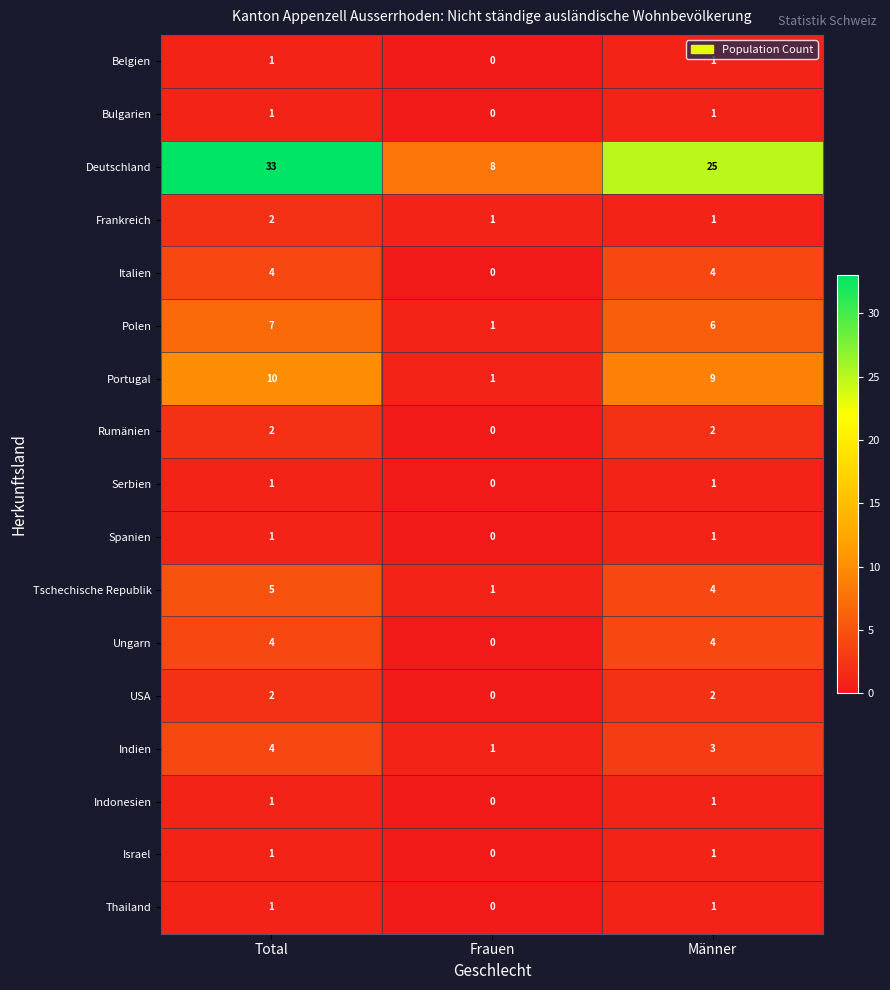

The value of Tschechische Republik at Frauen is 1. True or false?

True